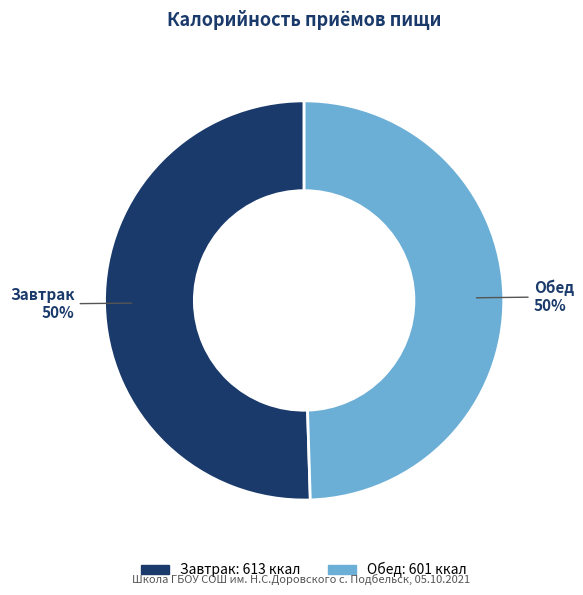

How many slices are in this pie chart?

2